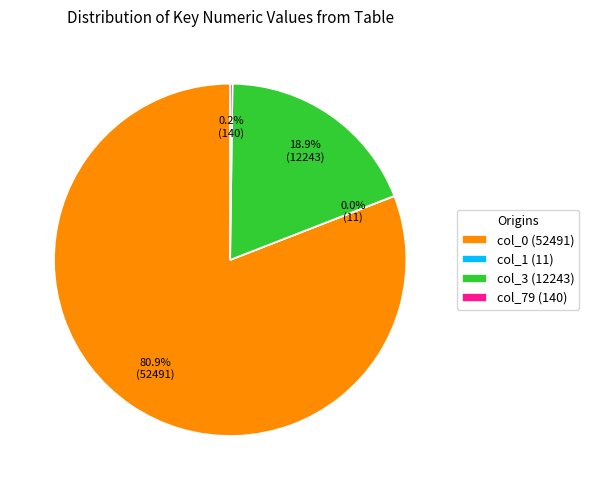

To the nearest percent, what is the average slice percentage?

25%